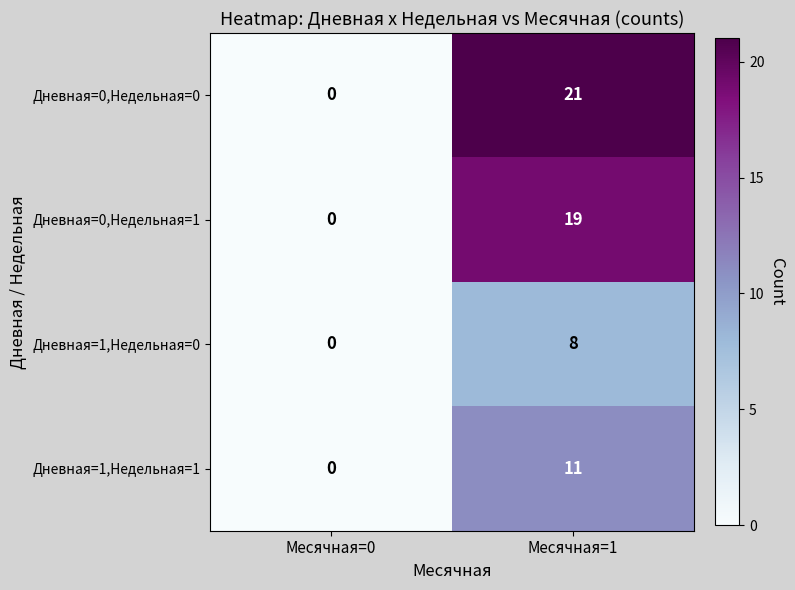

Is it true that Дневная=1,Недельная=1 equals -5 at Месячная=0?

False